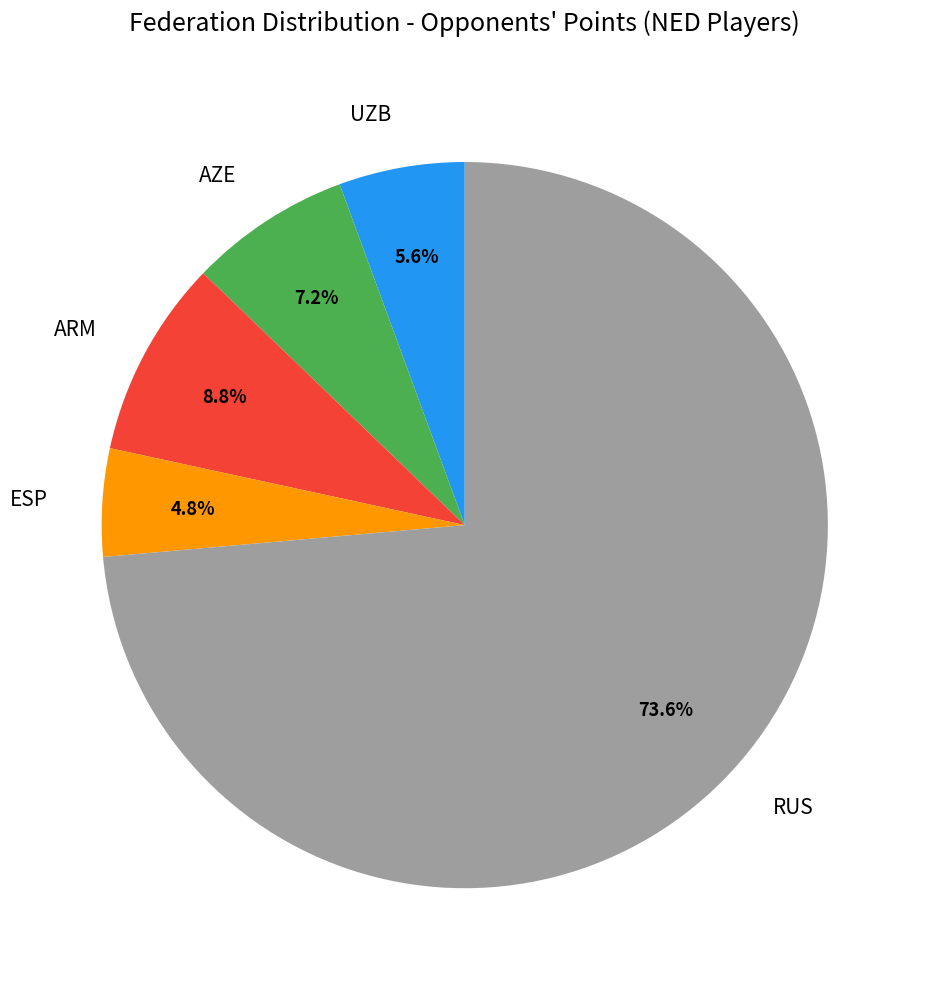

How many slices are in this pie chart?

5